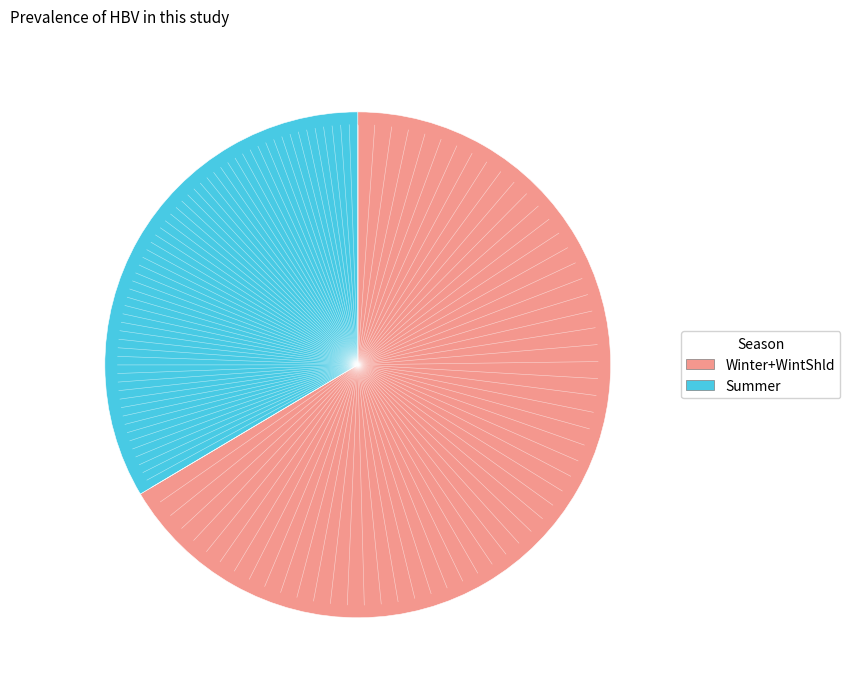

How many slices are in this pie chart?

2